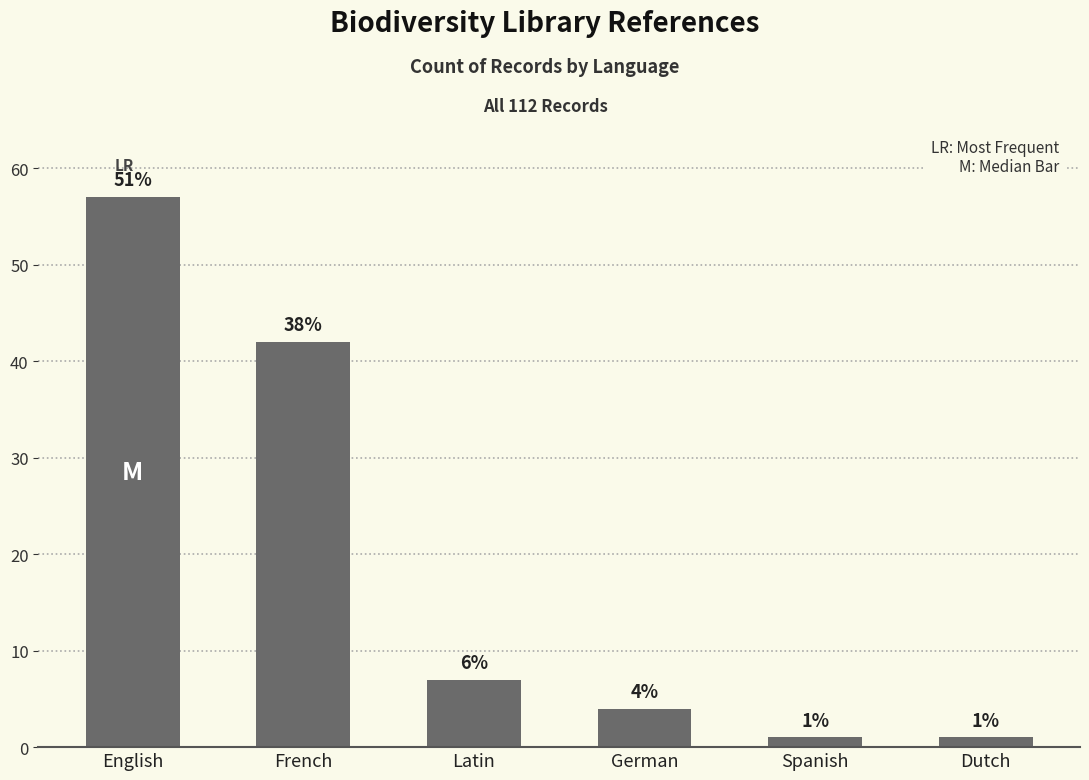

What is the difference between the maximum and minimum values?

56